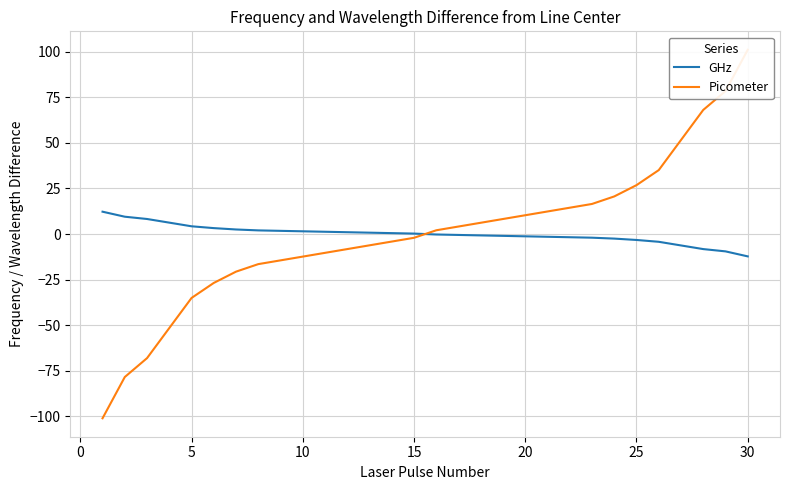

How many categories are shown in the chart?

30